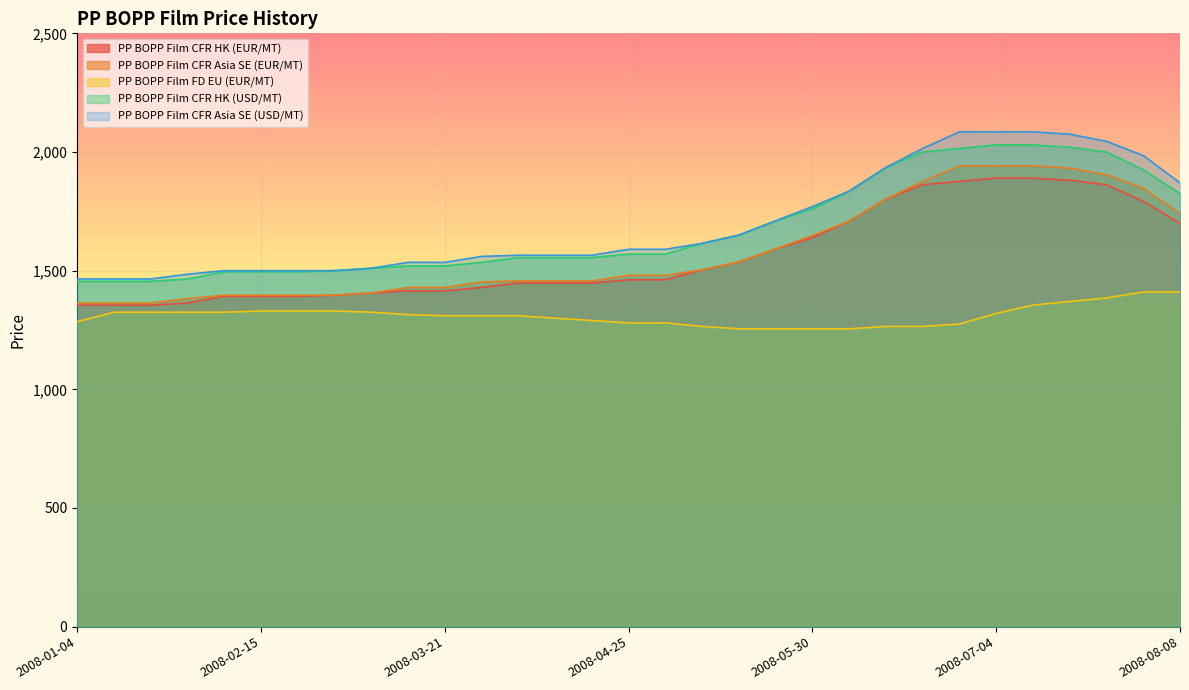

What is the difference between the maximum and minimum values in the PP BOPP Film CFR Asia SE (EUR/MT) series?

577.2